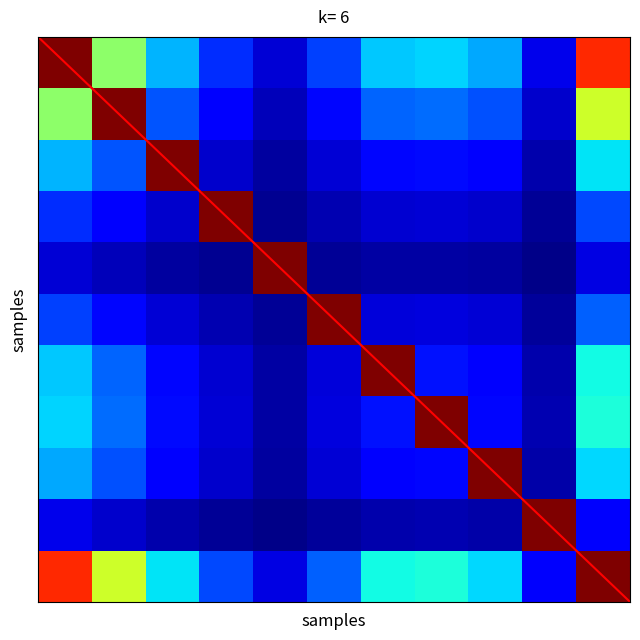

Which has a higher value, 9 or 2?

2